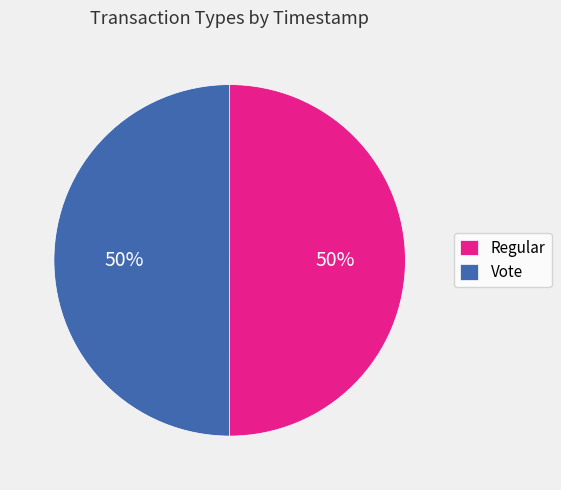

Approximately how many times larger is the value at Regular compared to Vote?

1.0